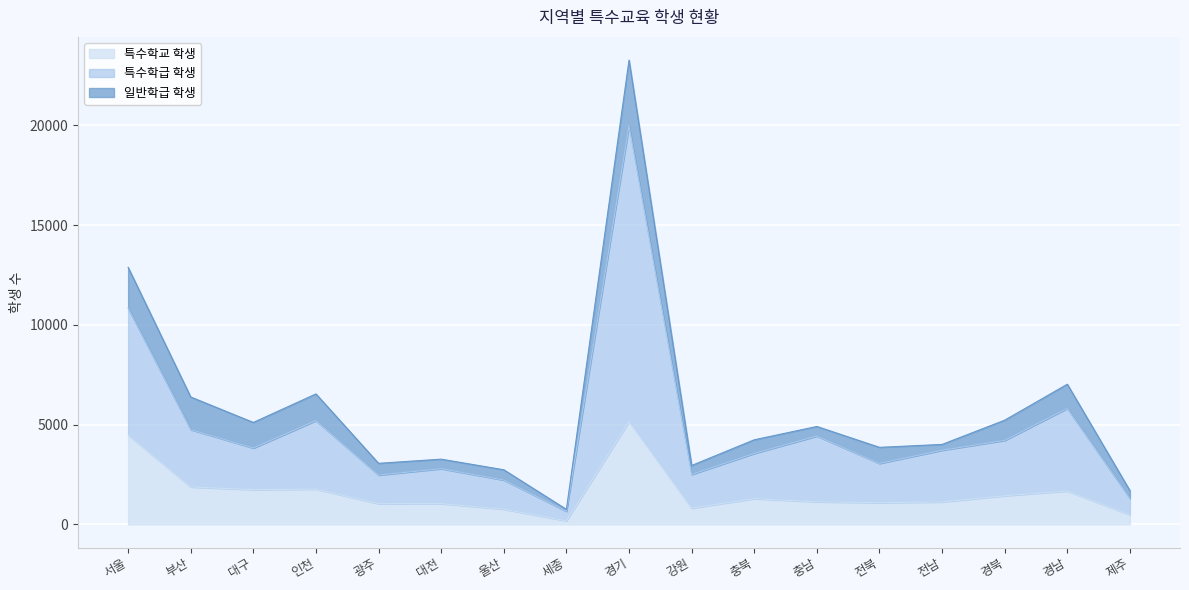

Is it true that 특수학교 학생 equals 1422 at 광주?

False